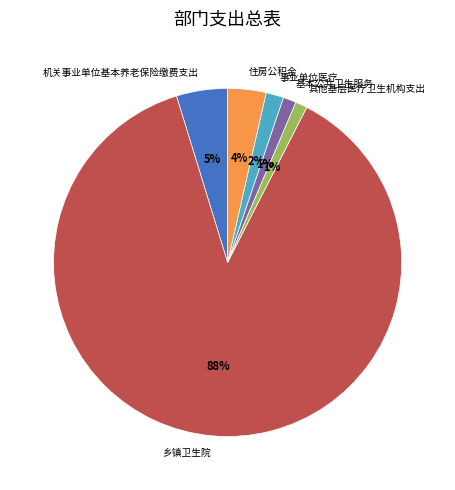

Count the number of slices in the pie.

6